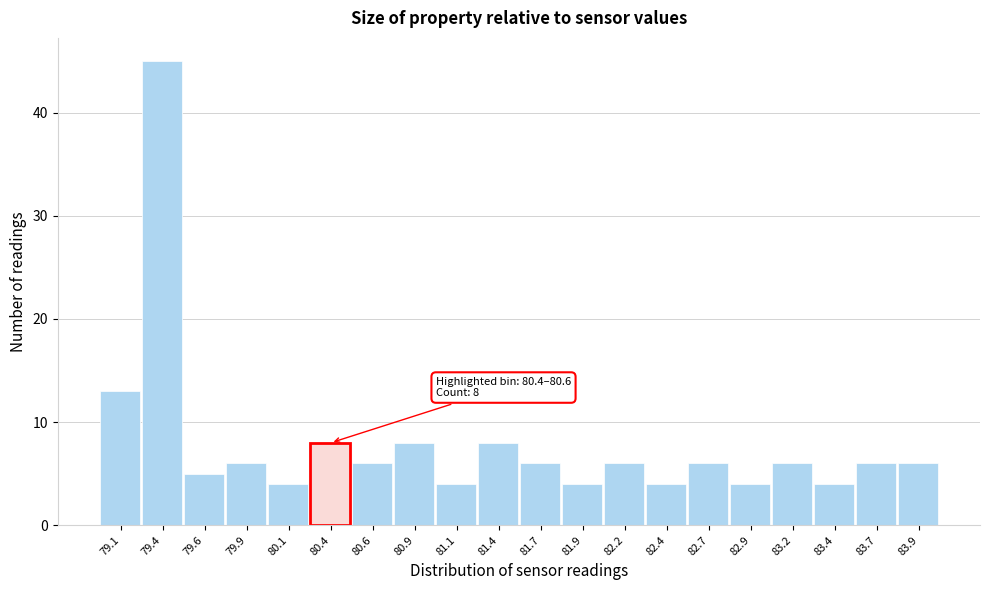

Reading left to right, what are all the values shown in this chart?

79.1=13	79.4=45	79.6=5	79.9=6	80.1=4	80.4=8	80.6=6	80.9=8	81.1=4	81.4=8	81.7=6	81.9=4	82.2=6	82.4=4	82.7=6	82.9=4	83.2=6	83.4=4	83.7=6	83.9=6